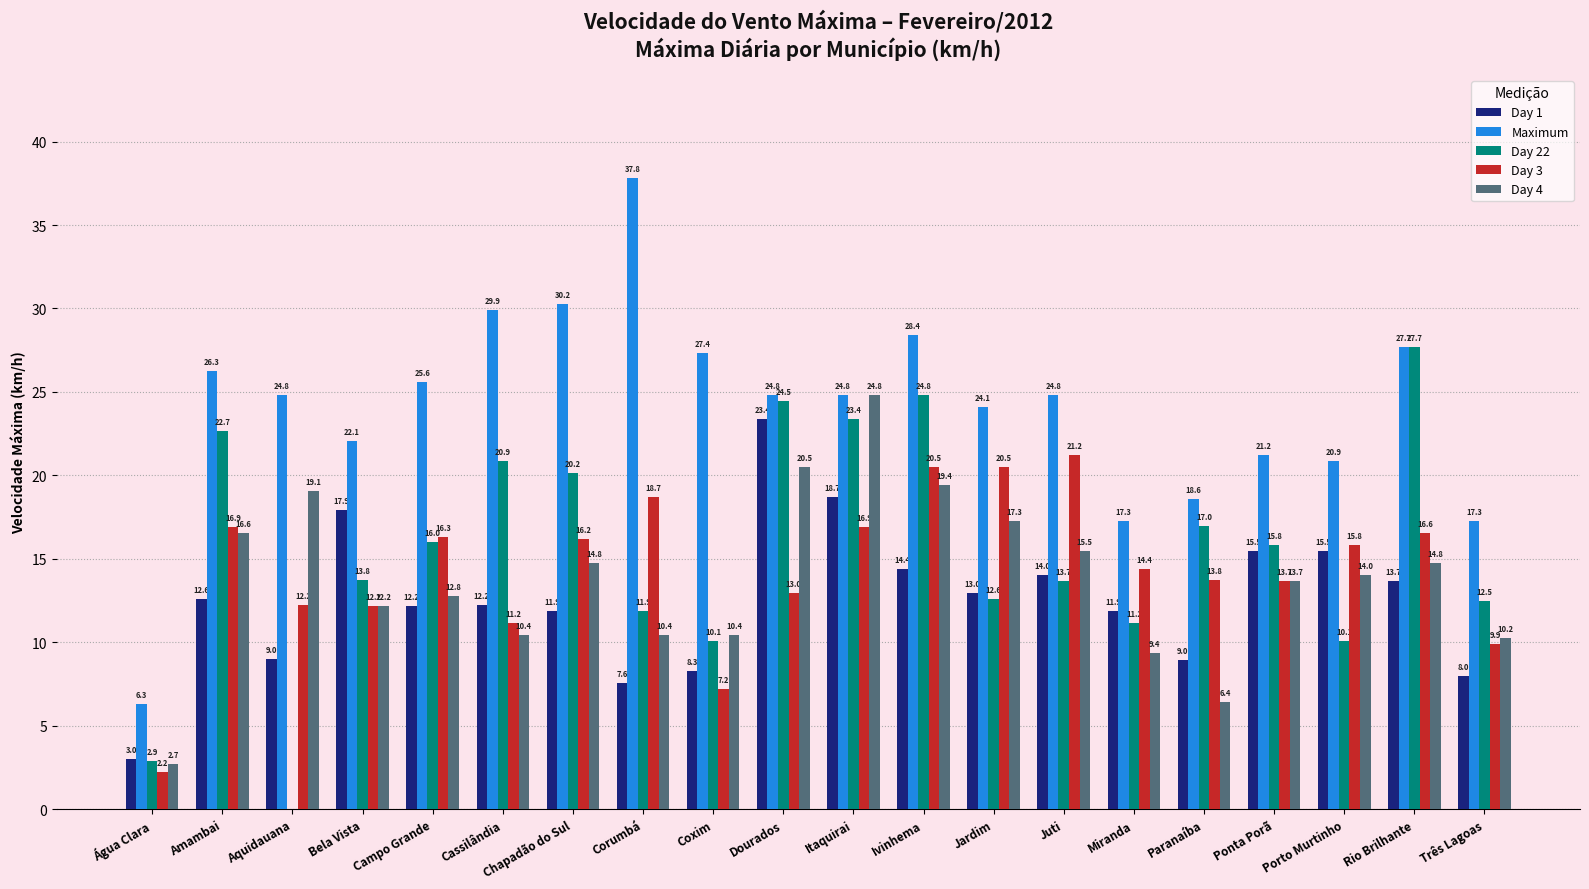

Between Campo Grande and Itaquirai, which series saw the biggest shift?

Day 4